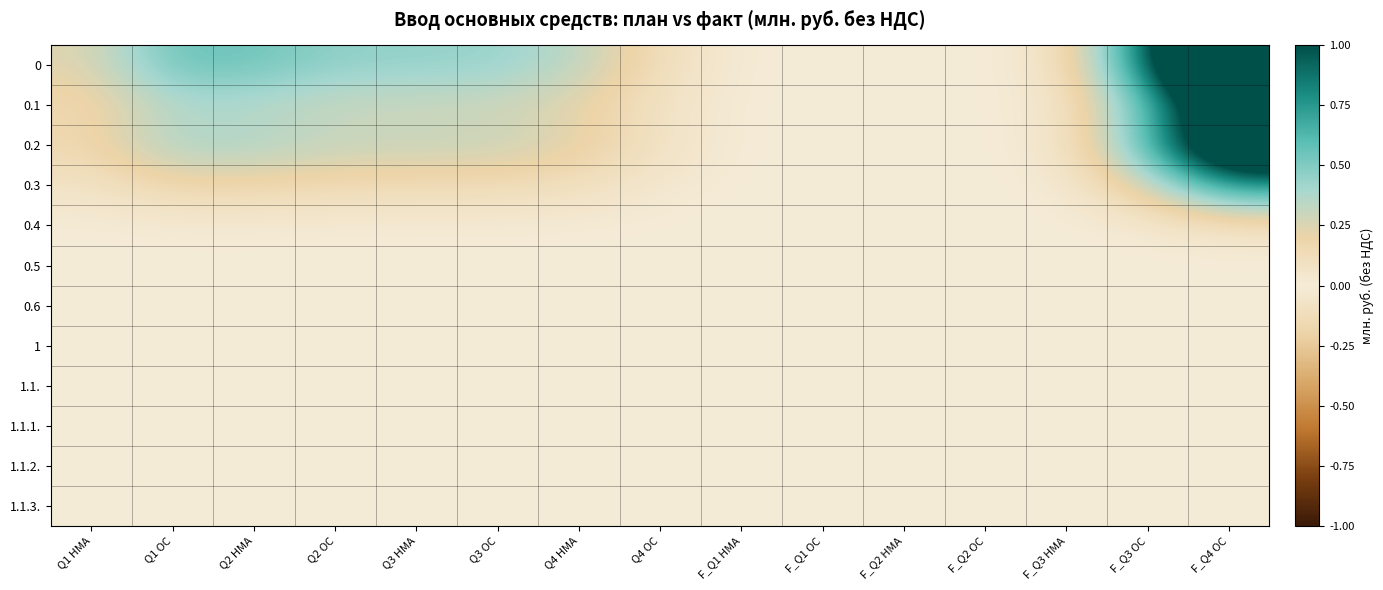

Rank the series by their maximum value, from lowest to highest.

0.6, 1, 1.1., 1.1.1., 1.1.2., 1.1.3., 0.5, 0.4, 0.3, 0.1, 0.2, 0